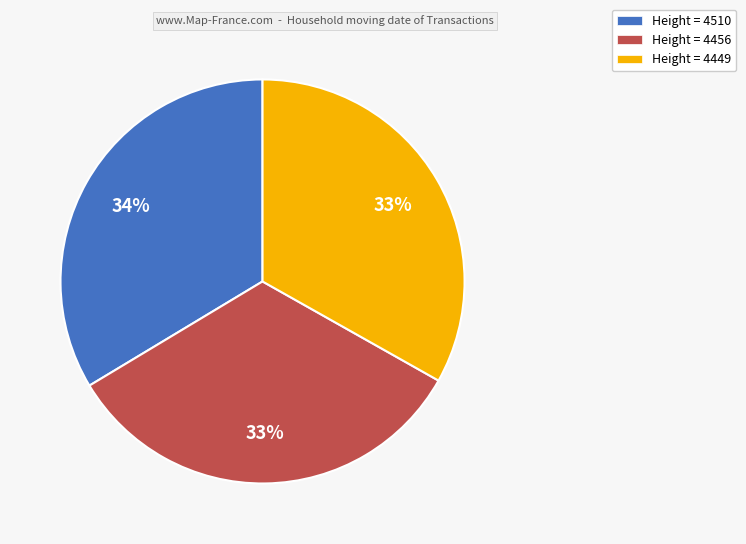

Does any single category account for the majority?

No